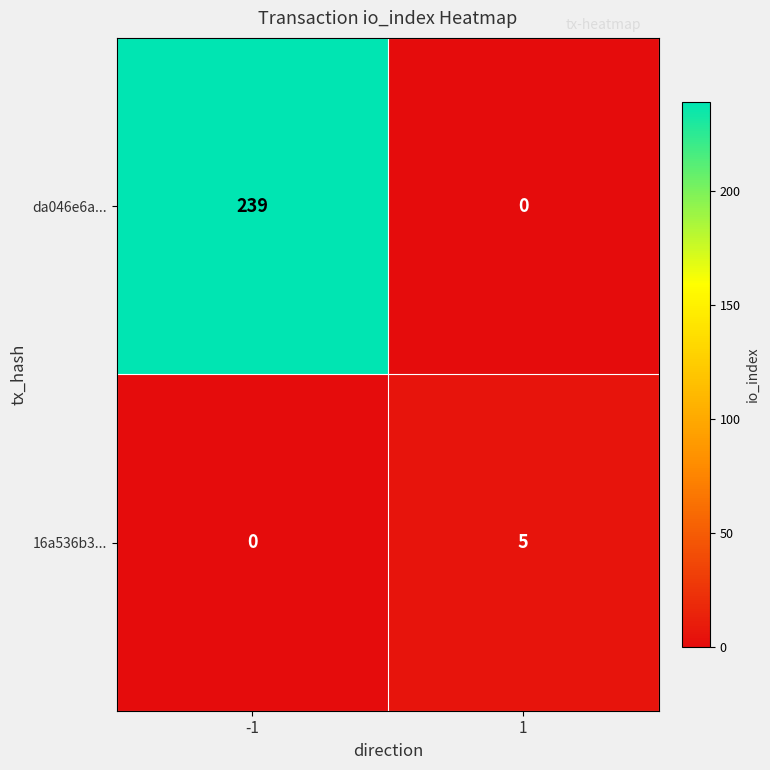

Rank the series by their maximum value, from lowest to highest.

16a536b3..., da046e6a...